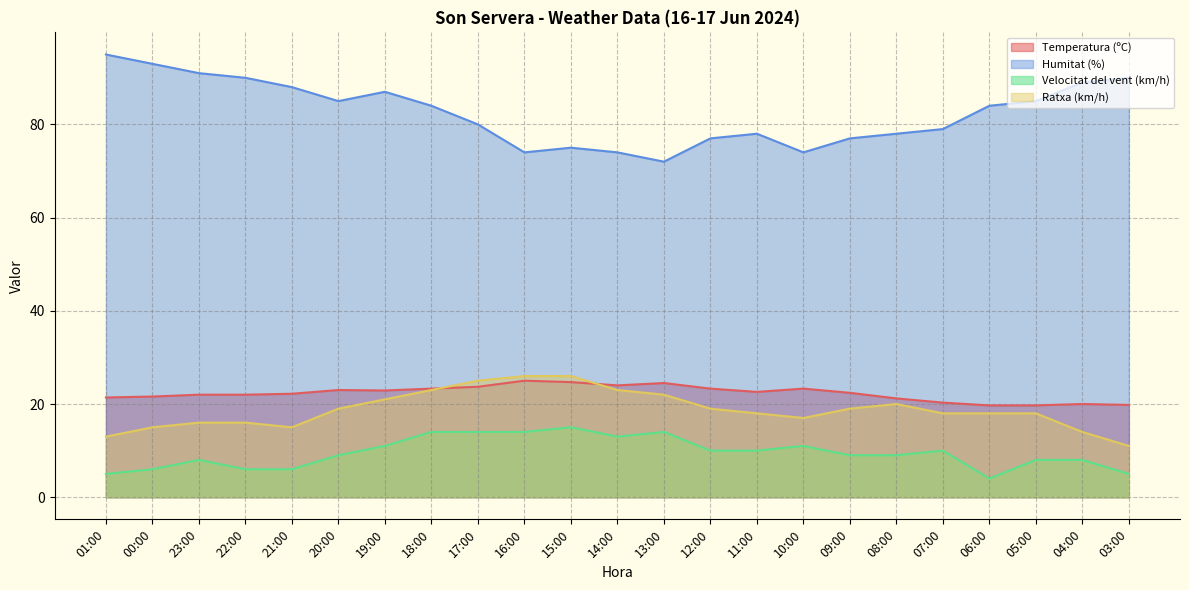

How many values in the Temperatura (ºC) series are below 22?

8